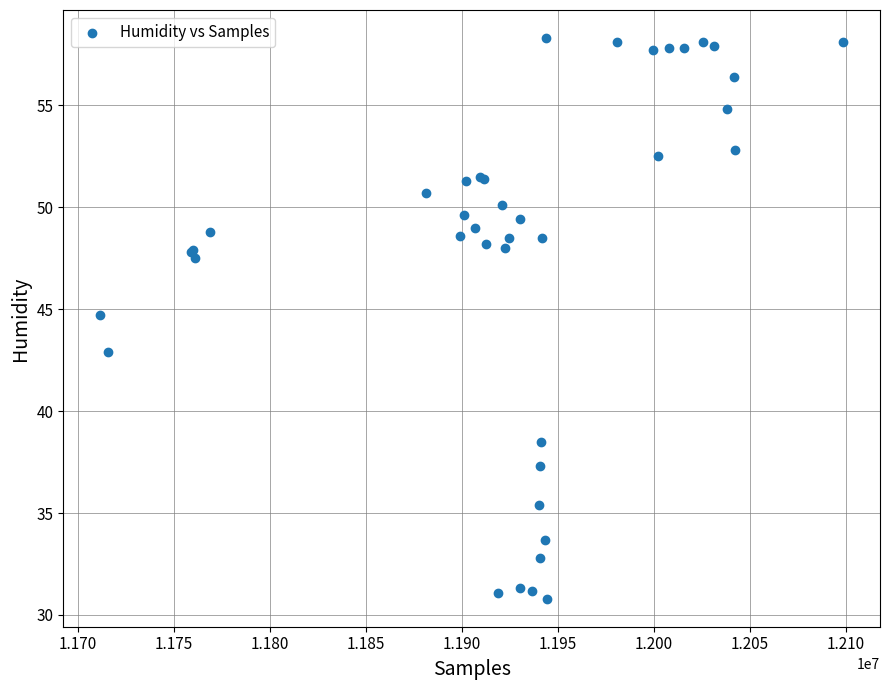

What Y value in the scatter plot is closest to 44?

44.7